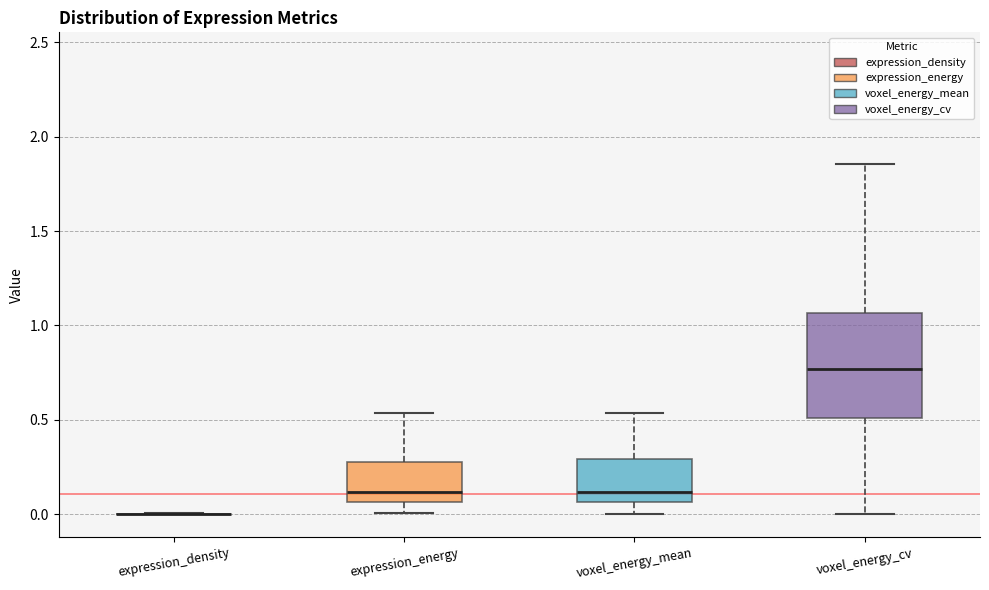

Comparing the boxes themselves (not the whiskers), which one is the tallest?

voxel_energy_cv